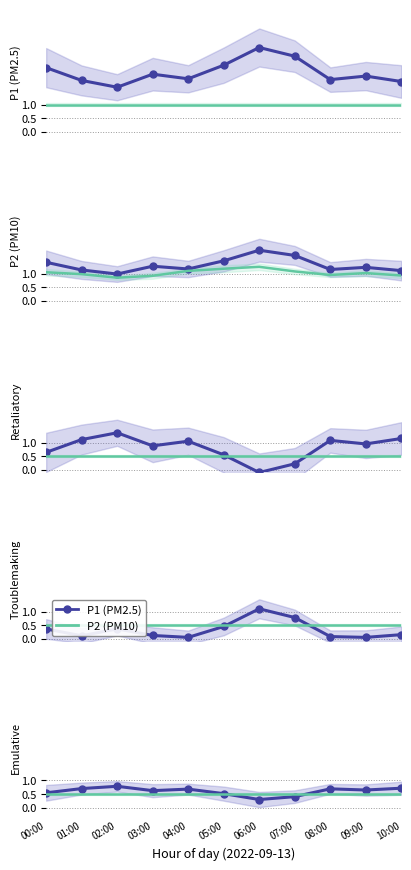

At which label does P2 sensor reach its peak?

00:00